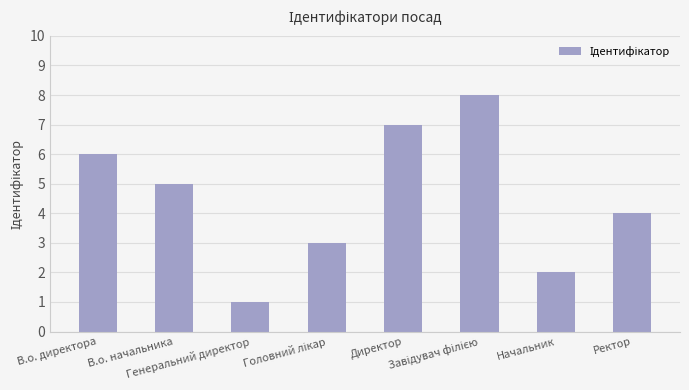

Does the chart contain any negative values?

No